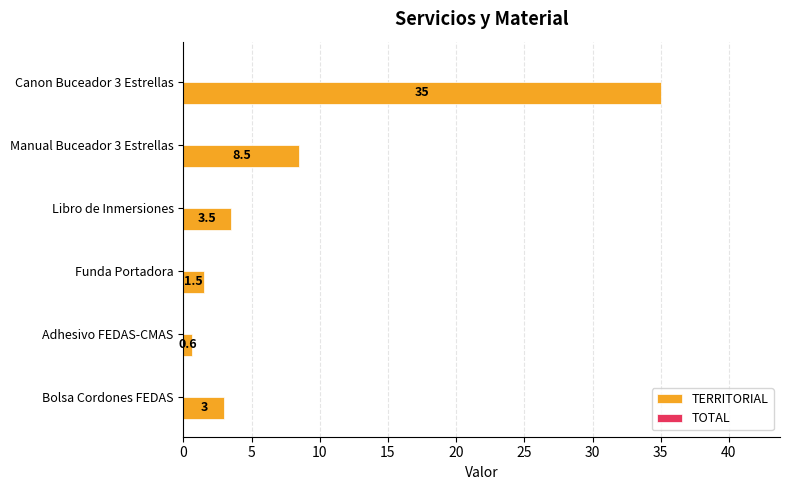

Reading bottom to top, transcribe all the data shown in this chart.

3.0	0.6	1.5	3.5	8.5	35.0